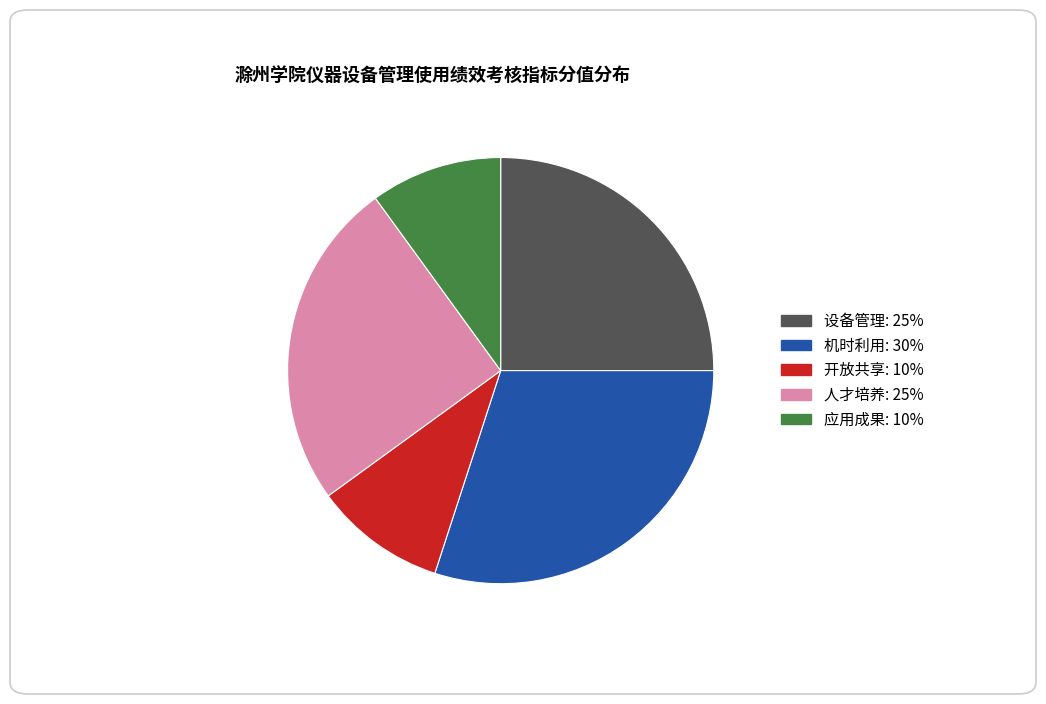

The 机时利用 slice represents 30% of the pie. True or false?

True